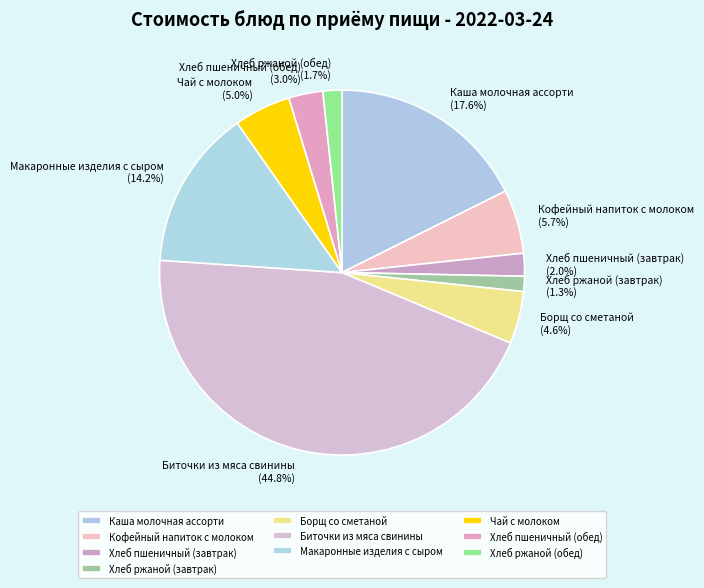

True or false: Биточки из мяса свинины accounts for 45% of the total.

True